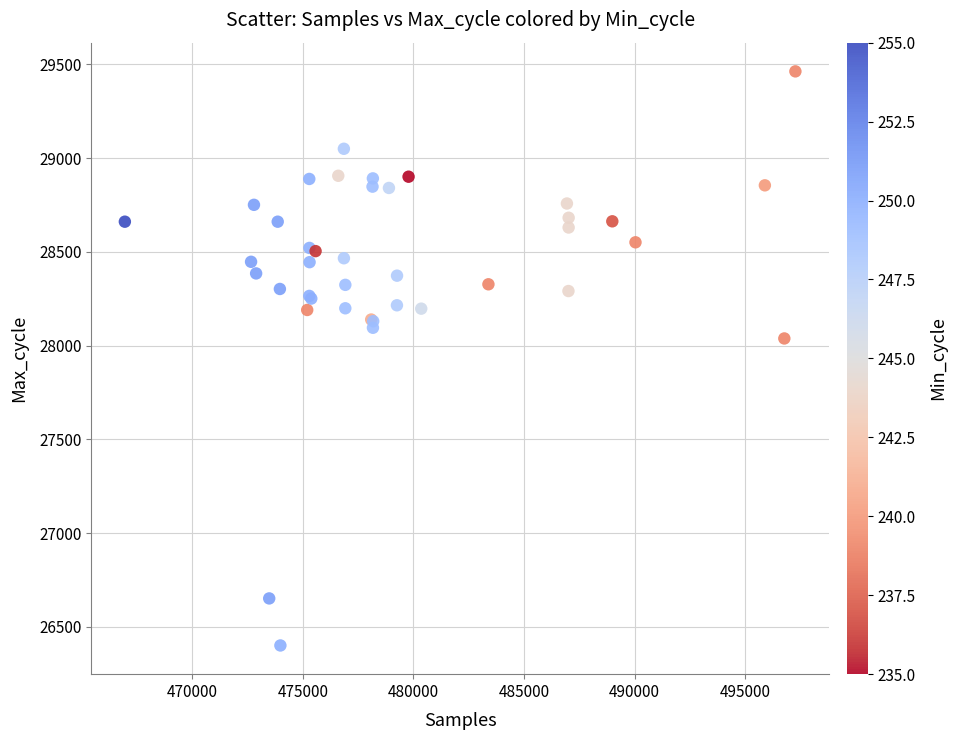

What Y value in the scatter plot is closest to 27931?

28038